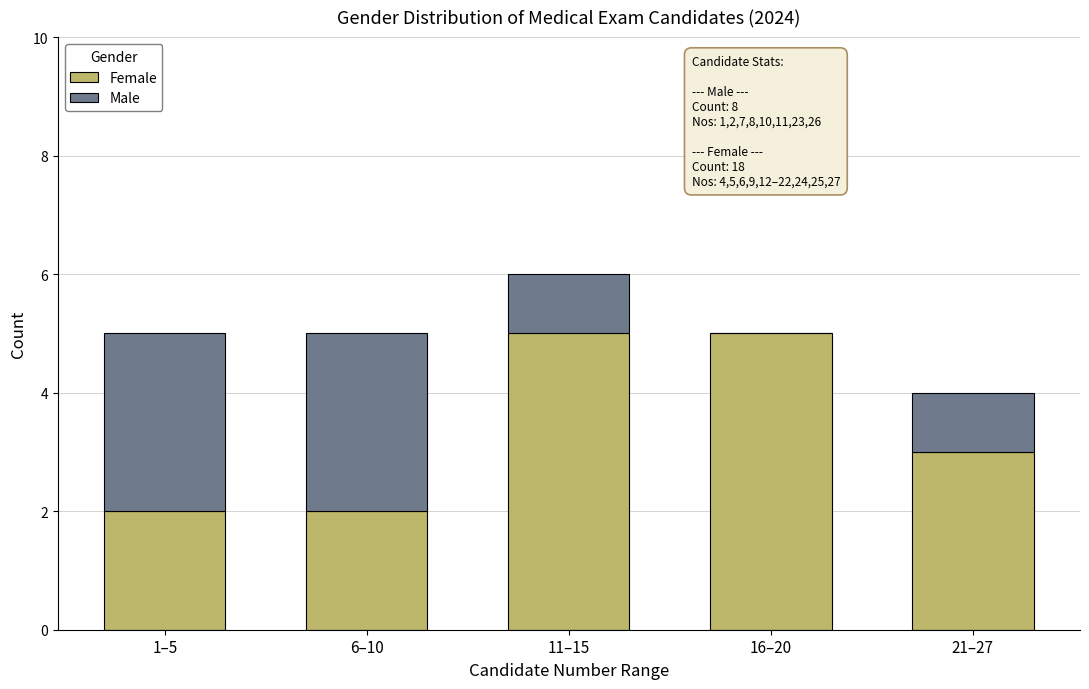

Reading left to right, list the values for the Female series.

1–5=2	6–10=2	11–15=5	16–20=5	21–27=3